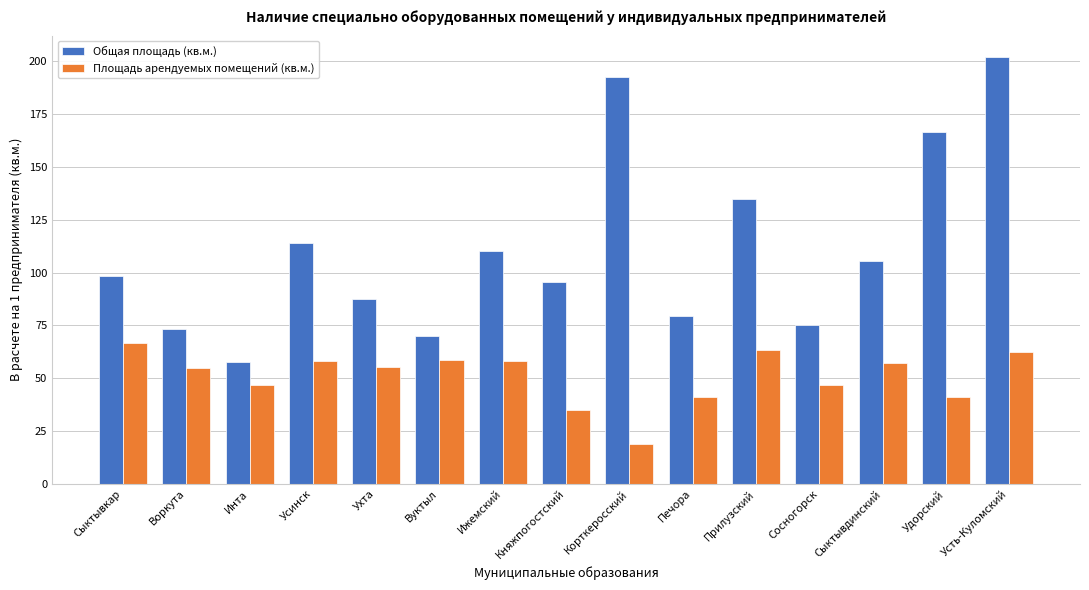

True or false: Общая площадь (кв.м.) has a value of 111.3 at Печора.

False